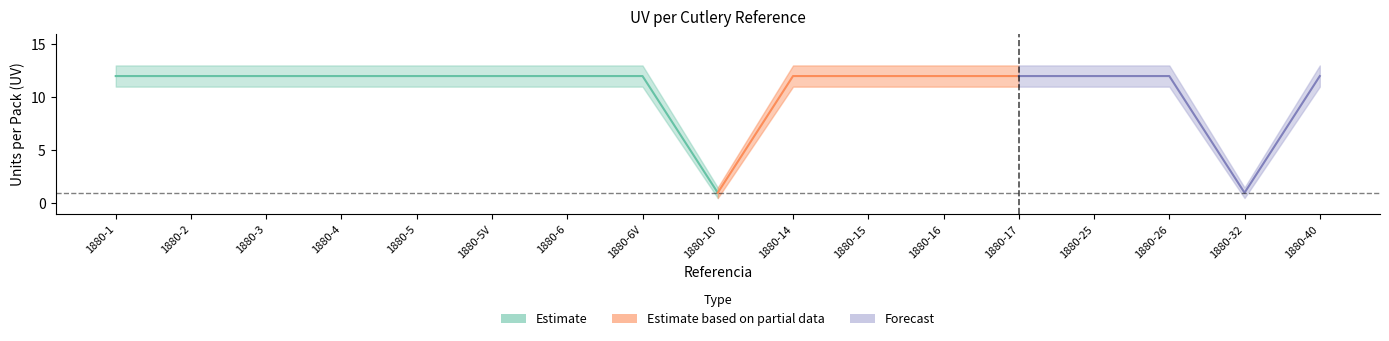

Reading left to right, list all the values displayed in this chart.

12	12	12	12	12	12	12	12	1	12	12	12	12	12	12	1	12